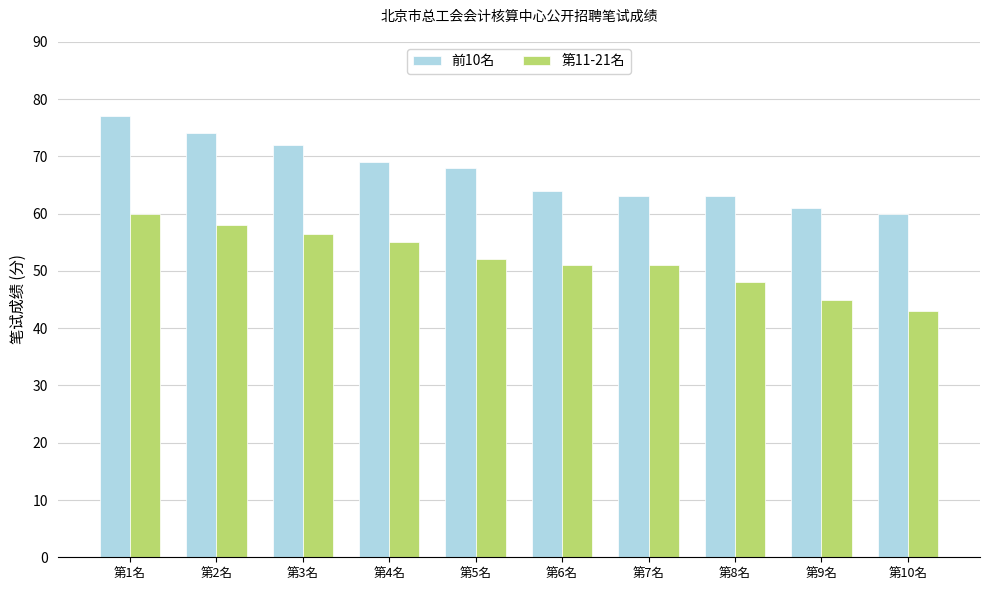

Reading right to left, what are all the values shown in this chart?

前10名: 第10名=60.0	第9名=61.0	第8名=63.0	第7名=63.0	第6名=64.0	第5名=68.0	第4名=69.0	第3名=72.0	第2名=74.0	第1名=77.0
第11-21名: 第10名=43.0	第9名=45.0	第8名=48.0	第7名=51.0	第6名=51.0	第5名=52.0	第4名=55.0	第3名=56.5	第2名=58.0	第1名=60.0